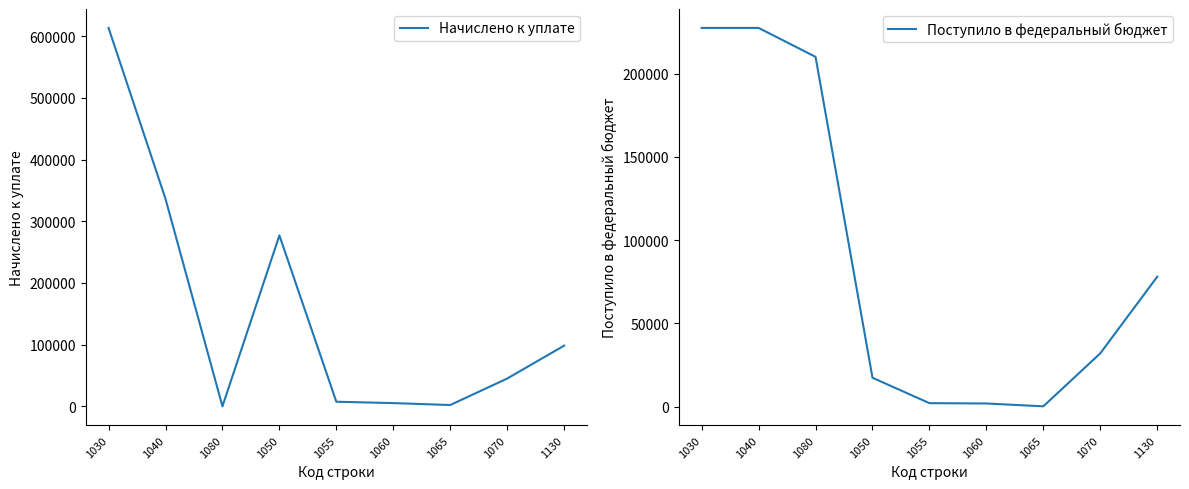

Rank the series by their maximum value, from lowest to highest.

Поступило в федеральный бюджет, Начислено к уплате